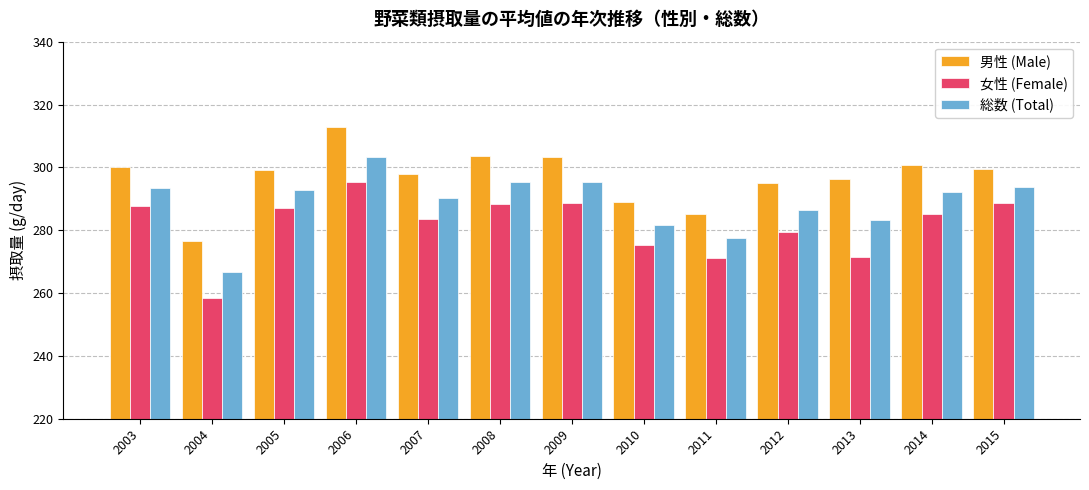

What is the sum of the 女性 (Female) values at 2010 and 2009?

563.8